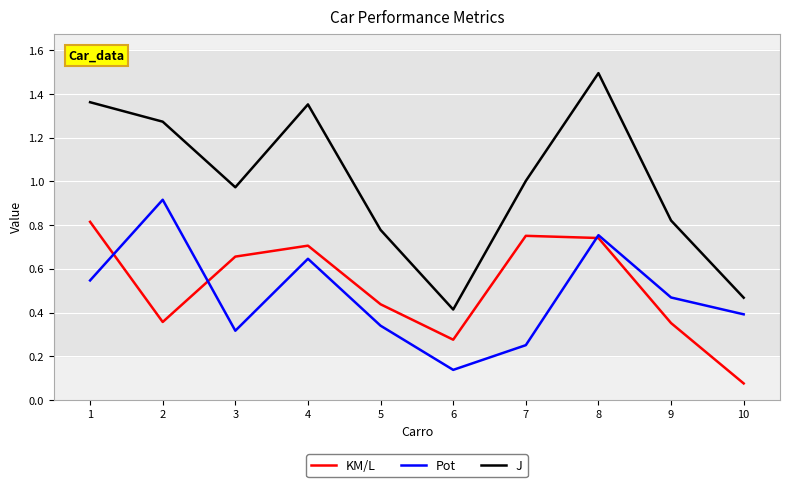

How many values in the J series are below 1?

5